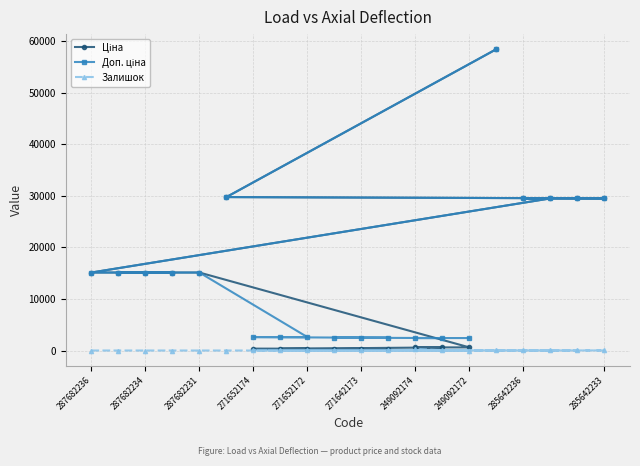

What is the difference between the maximum and minimum values in the Доп. ціна series?

56011.7